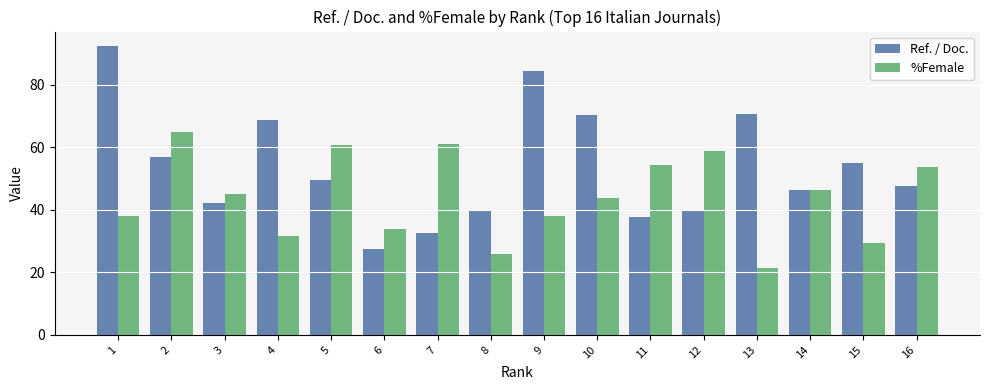

What is the total value across all series at 12?

98.8